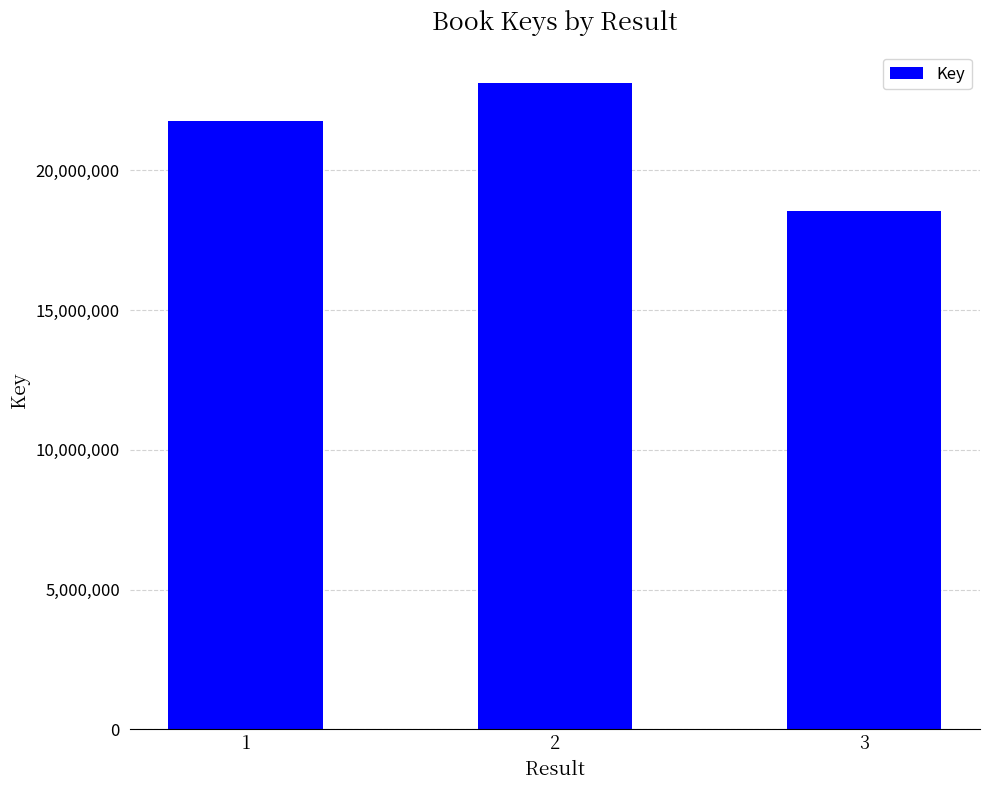

List the labels in order of value, largest first.

2, 1, 3